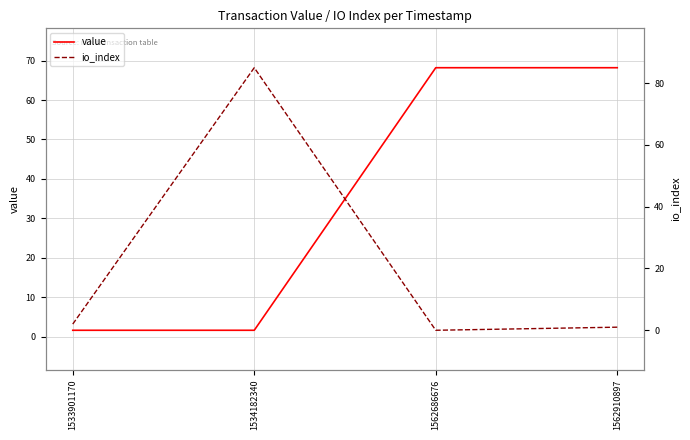

At which label is value closest to 34?

1533901170